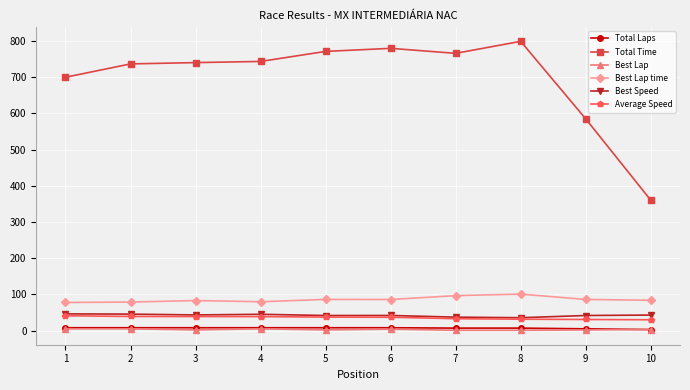

How many categories are shown in the chart?

10